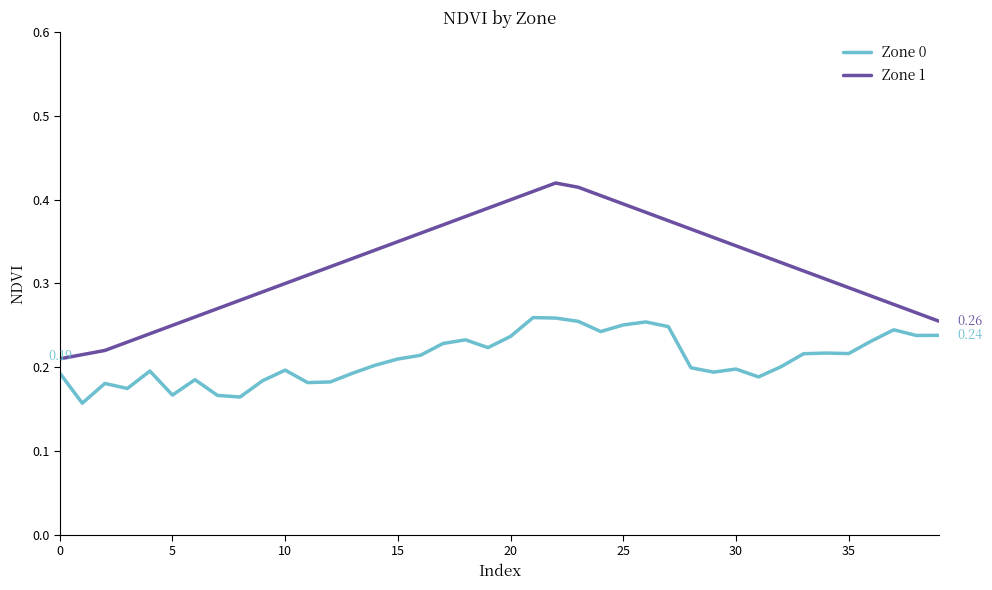

True or false: Zone 1 and Zone 0 cross at least once.

False